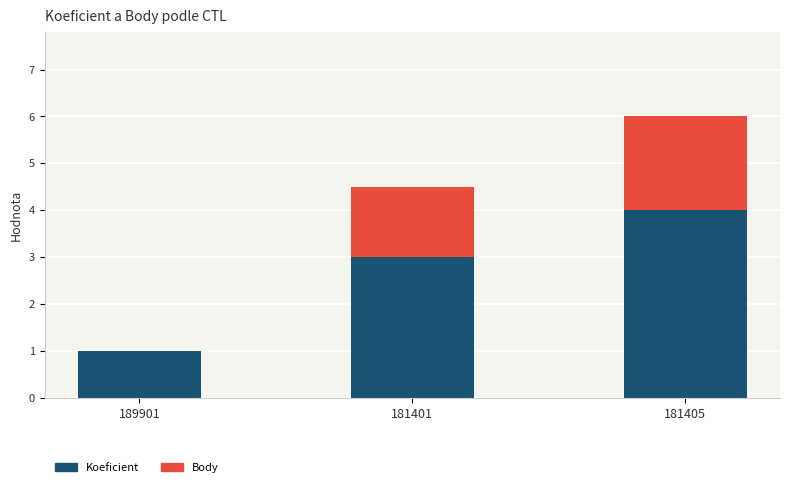

Count the number of categories in the chart.

3